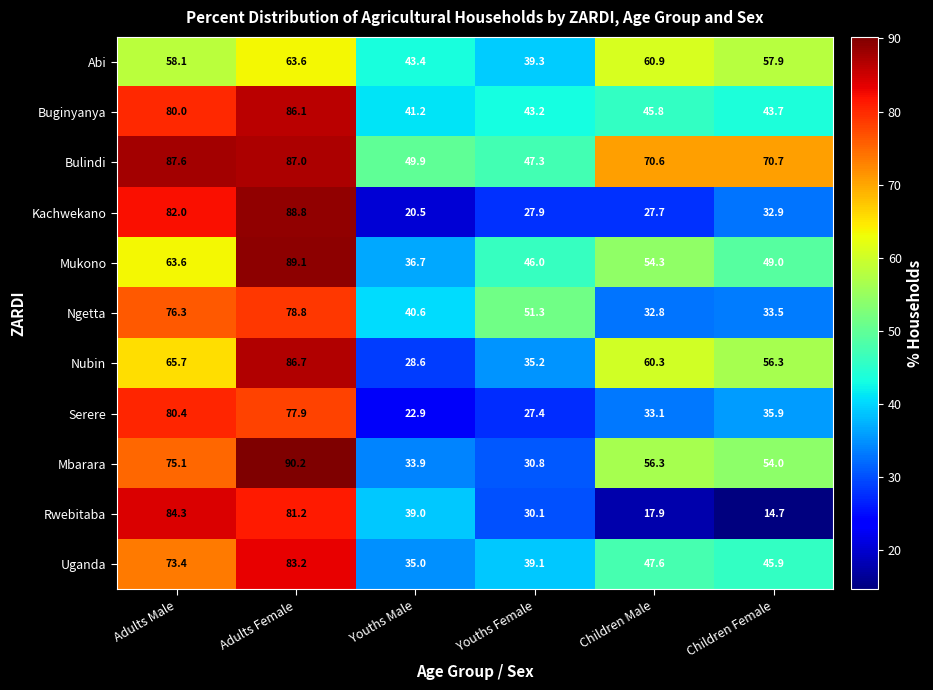

What is the sum of the Serere values at Adults Male and Youths Female?

107.8